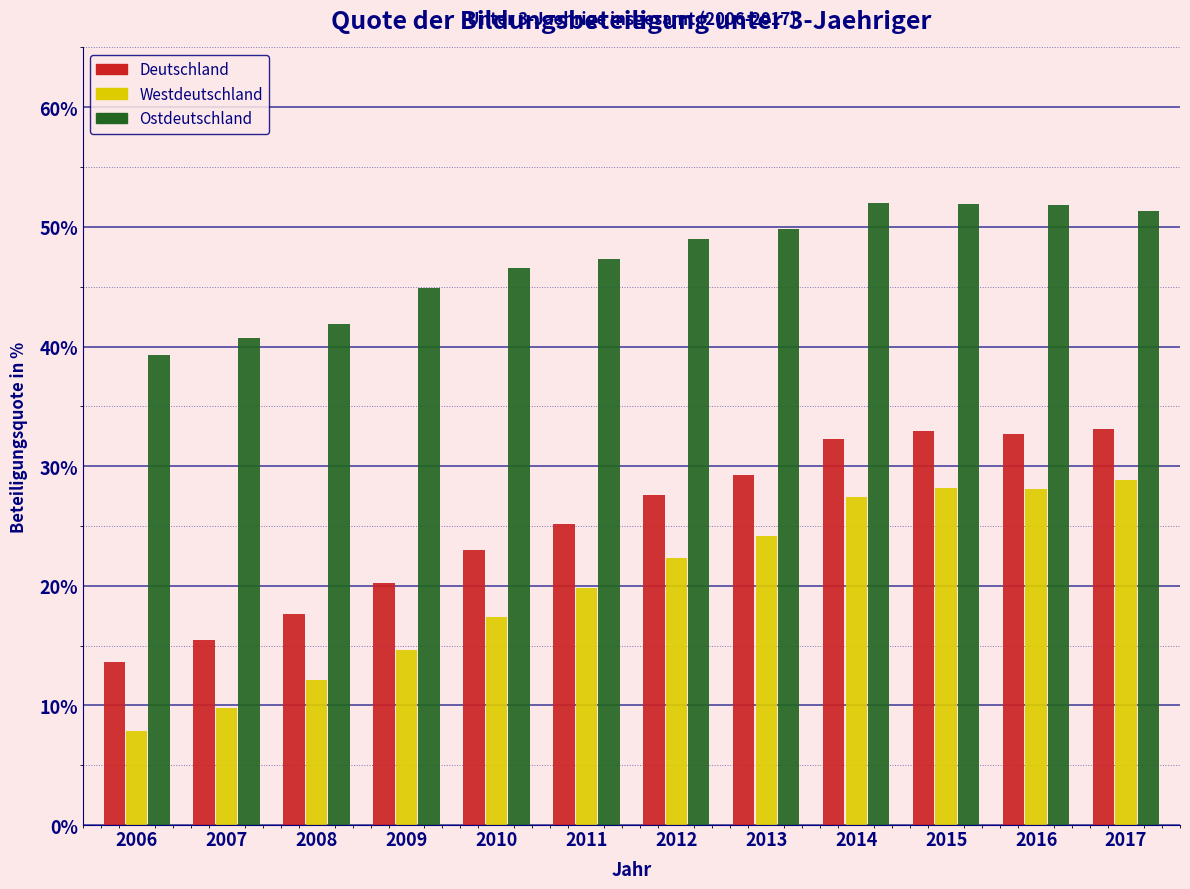

Rank the series by their average value, from lowest to highest.

Westdeutschland, Deutschland, Ostdeutschland